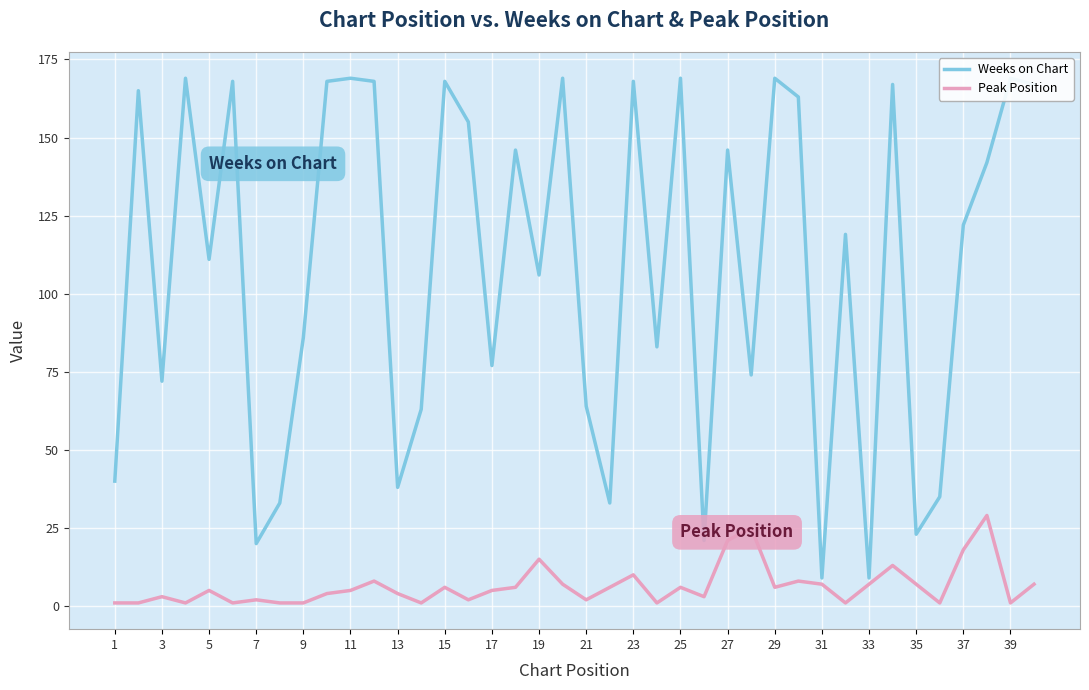

The Peak Position series shows 6 at 29. True or false?

True